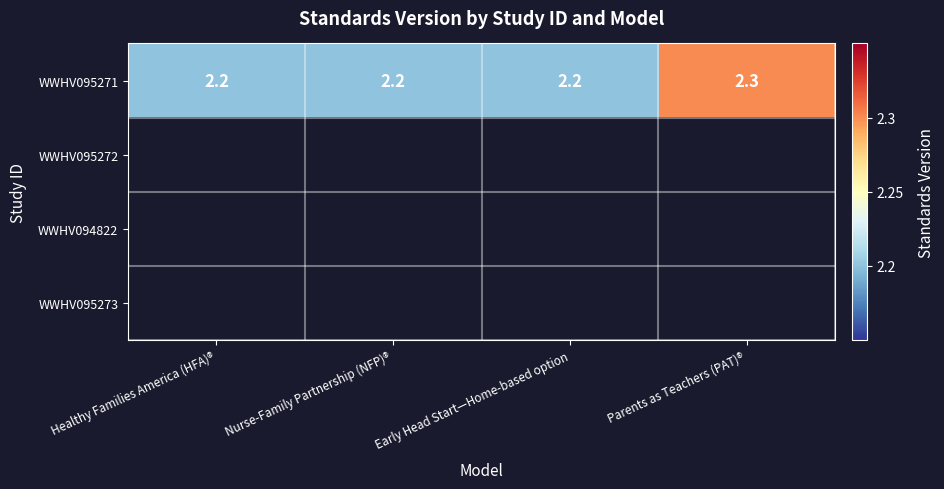

What is the minimum value shown in the chart?

2.2